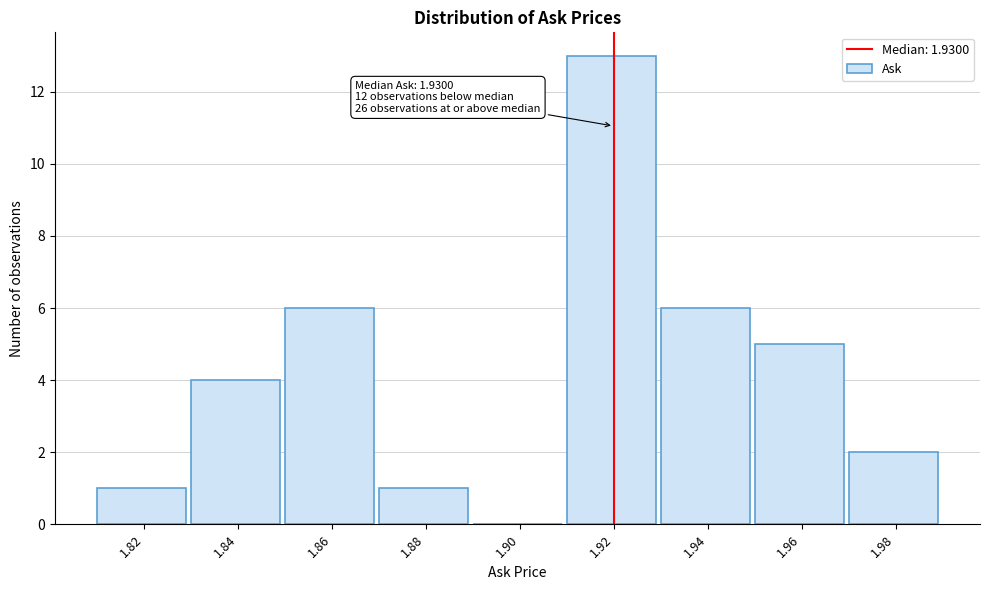

Reading left to right, list all the values displayed in this chart.

1.82=1	1.84=4	1.86=6	1.88=1	1.90=0	1.92=13	1.94=6	1.96=5	1.98=2